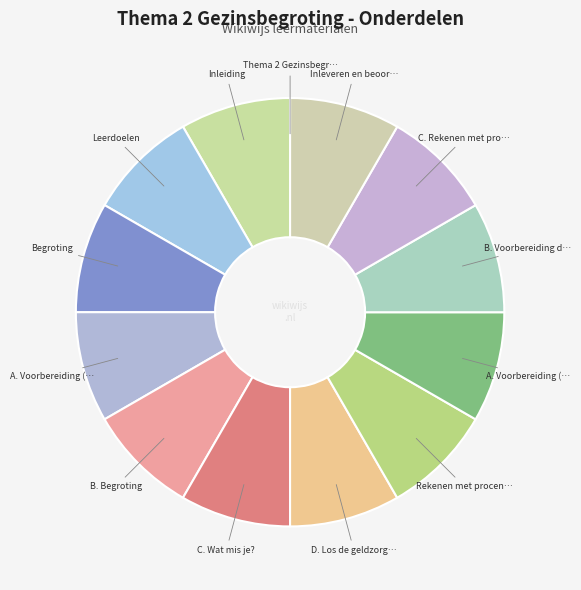

What is the smallest slice in the pie chart?

Thema 2 Gezinsbegroting